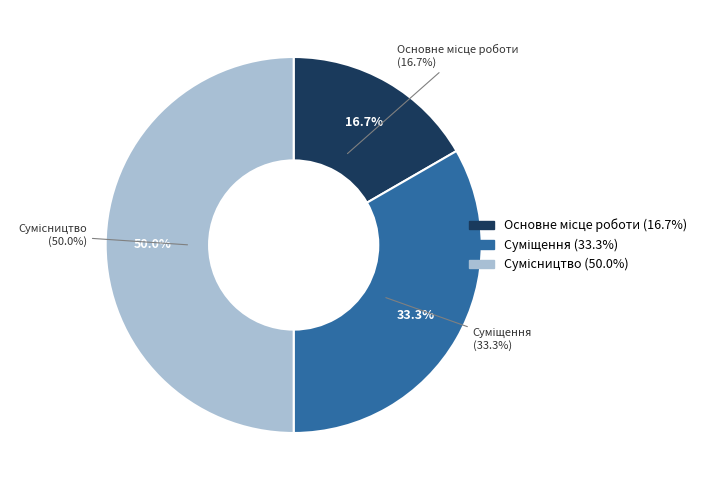

Count the number of slices in the pie.

3